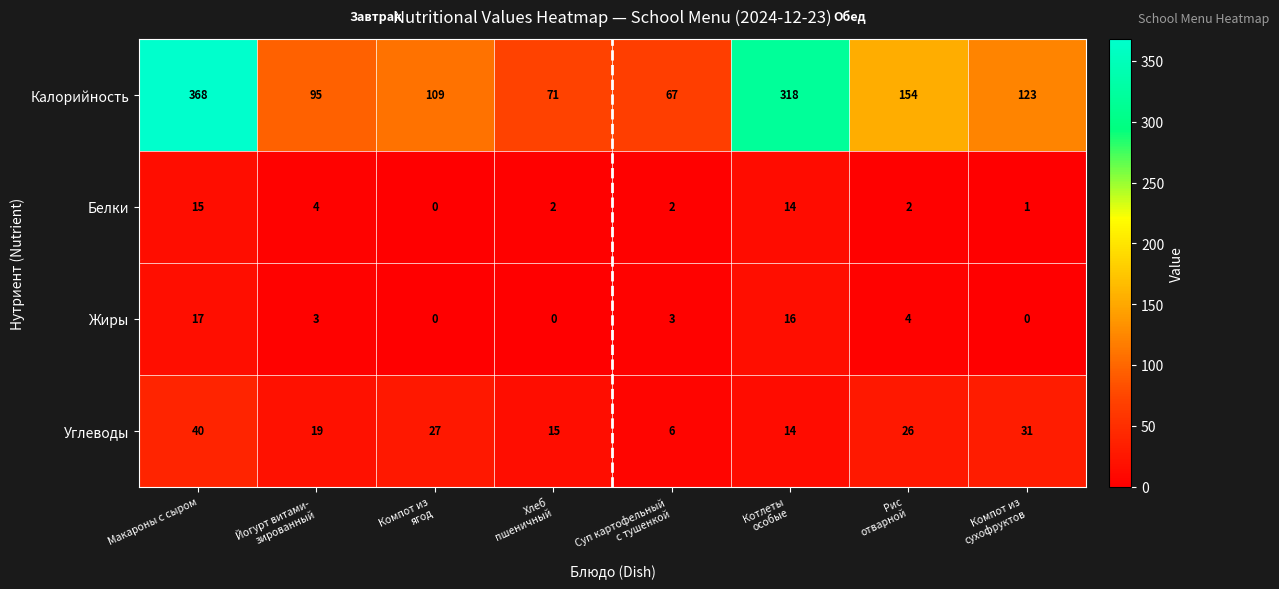

What is the average value of the Белки series?

5